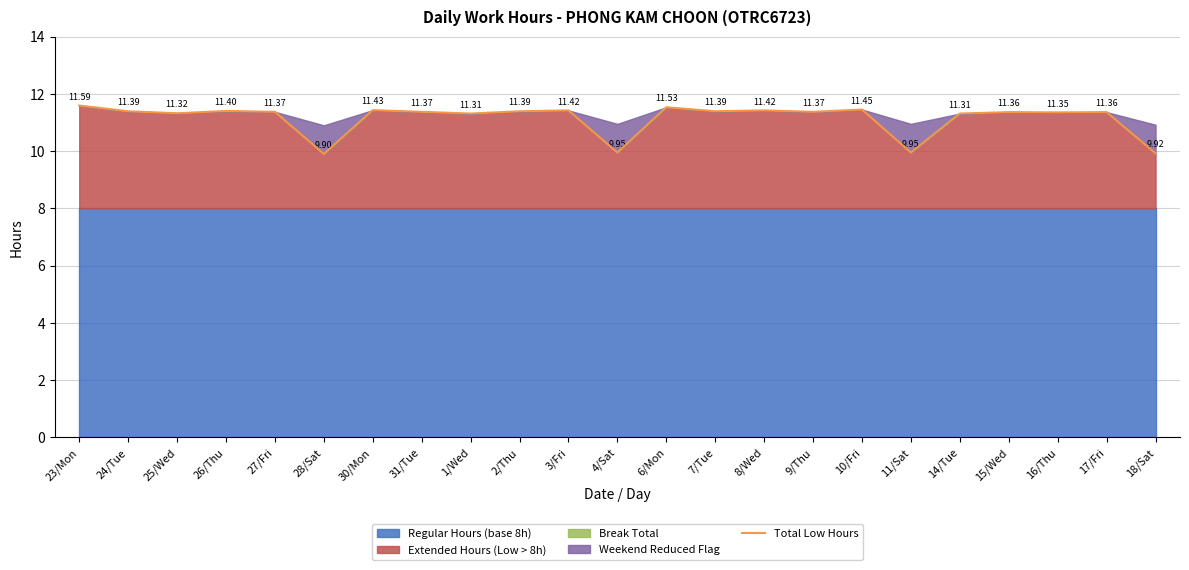

Read the value at 15/Wed.

11.4